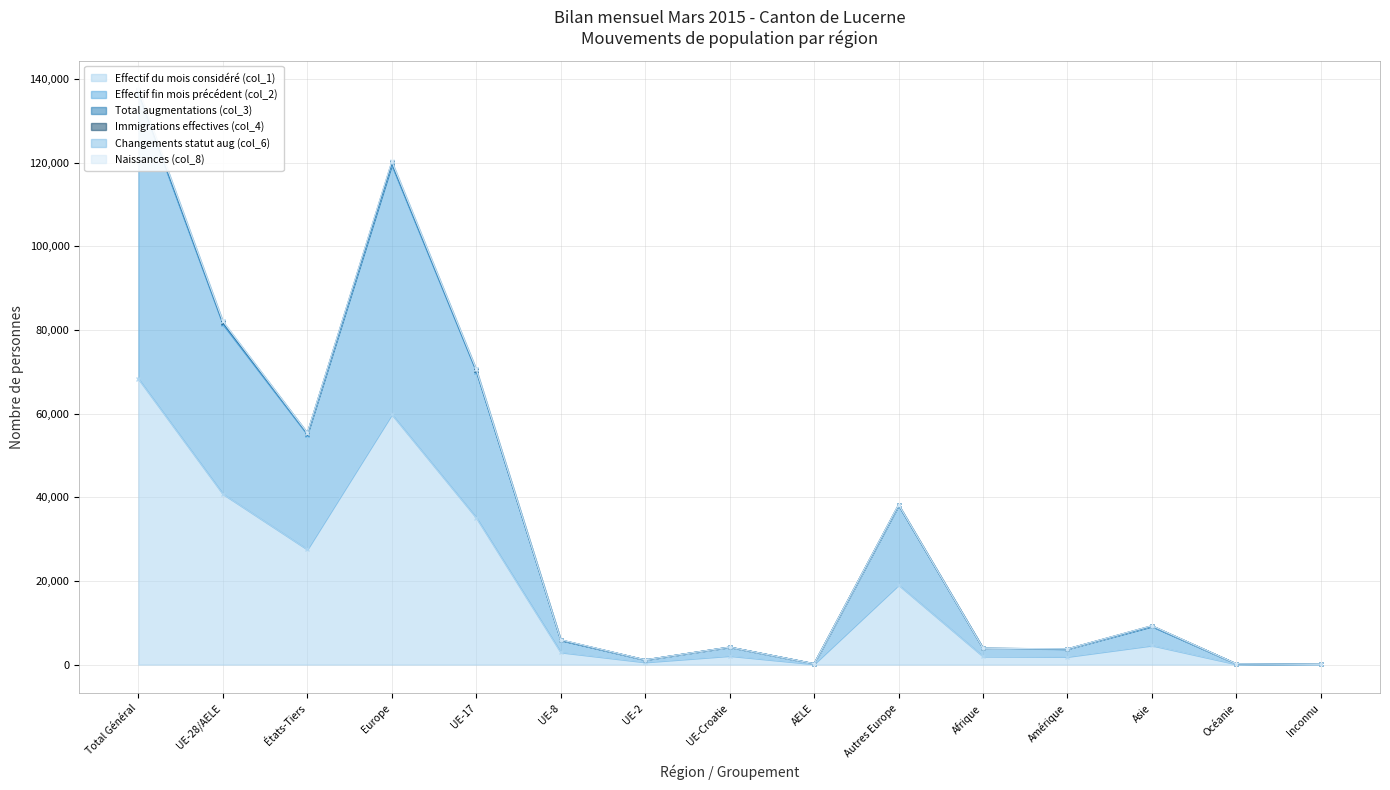

Is it true that Effectif fin mois précédent (col_2) equals 40 at Océanie?

False